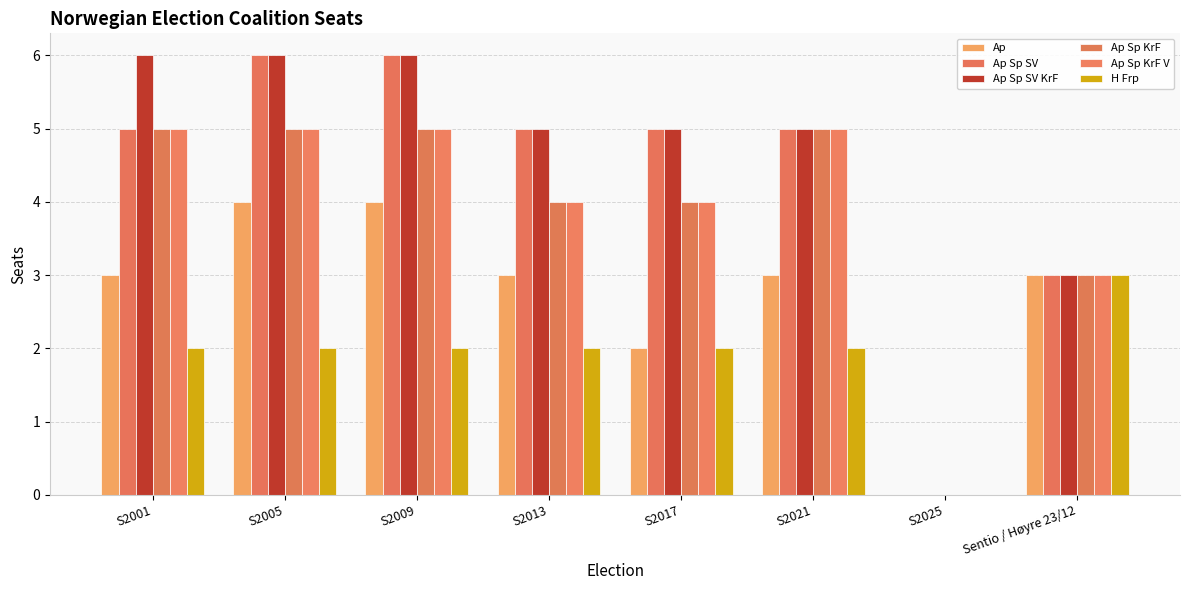

At which category does the chart reach its minimum across all series?

S2025